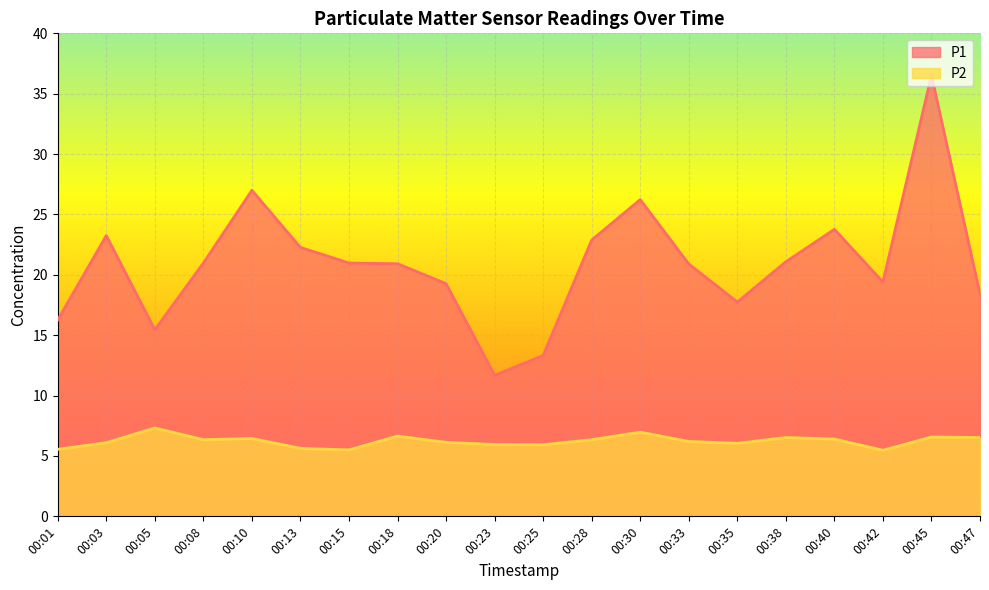

The P2 series shows 6.1 at 00:20. True or false?

True